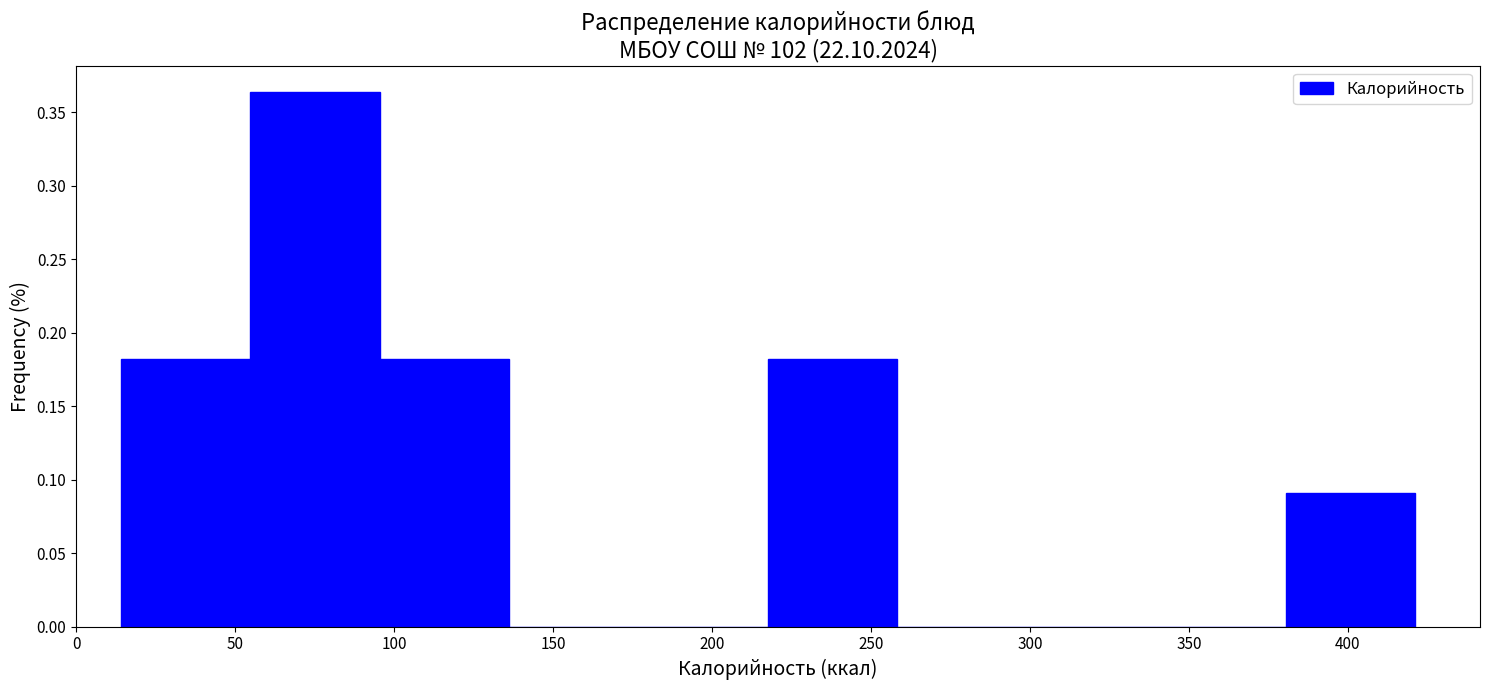

Over which range of the x-axis is the bar tallest?

55 to 95